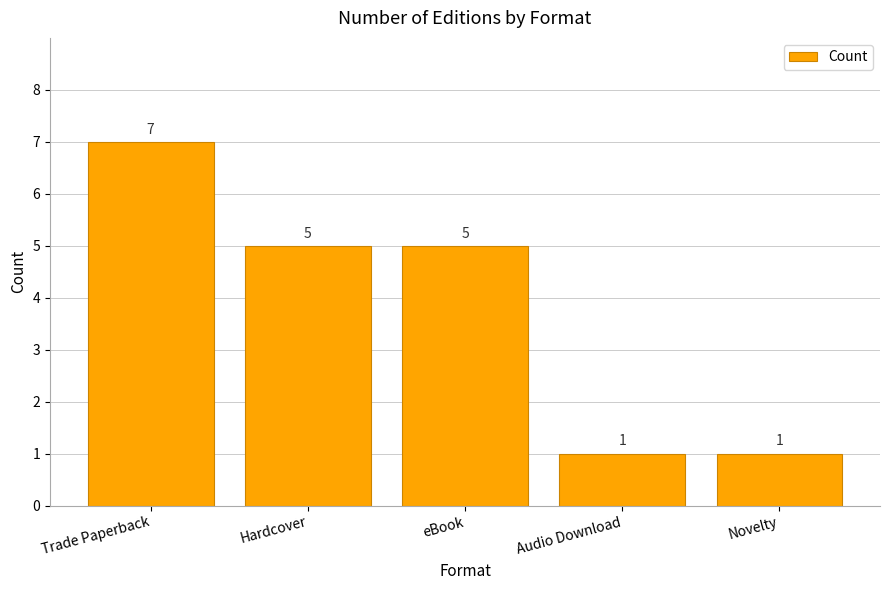

Reading left to right, what are all the values shown in this chart?

7	5	5	1	1